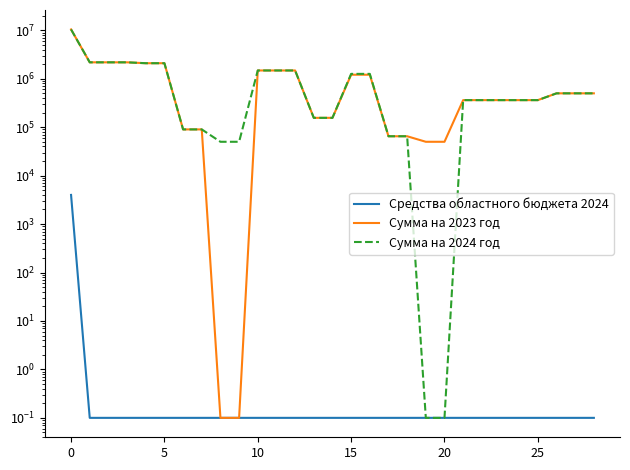

The value of Сумма на 2024 год at 10 is 849746.2. True or false?

False